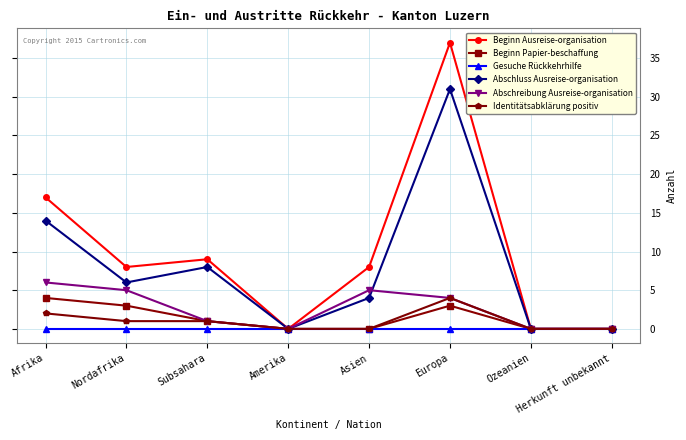

True or false: Abschluss Ausreise-organisation has more than 0 points higher than both neighbors.

True